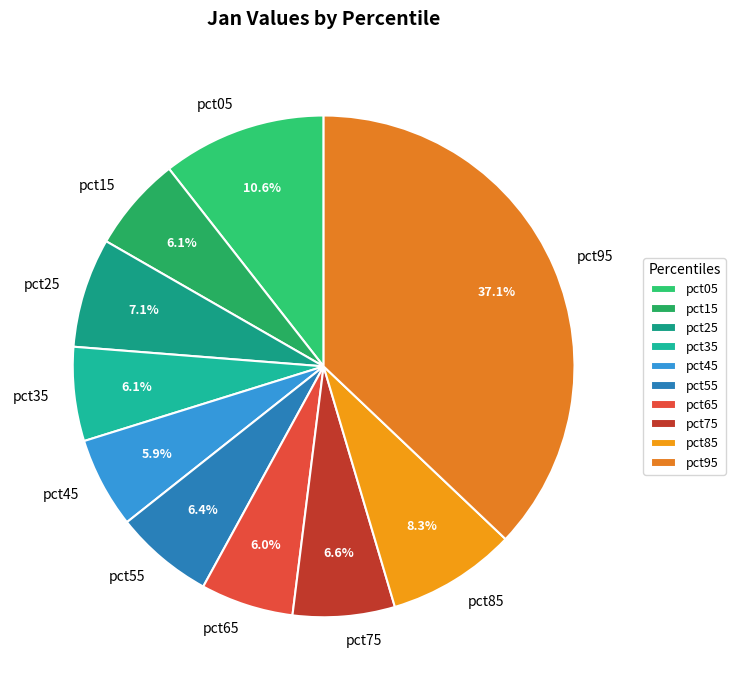

Which category has the biggest portion of the pie?

pct95